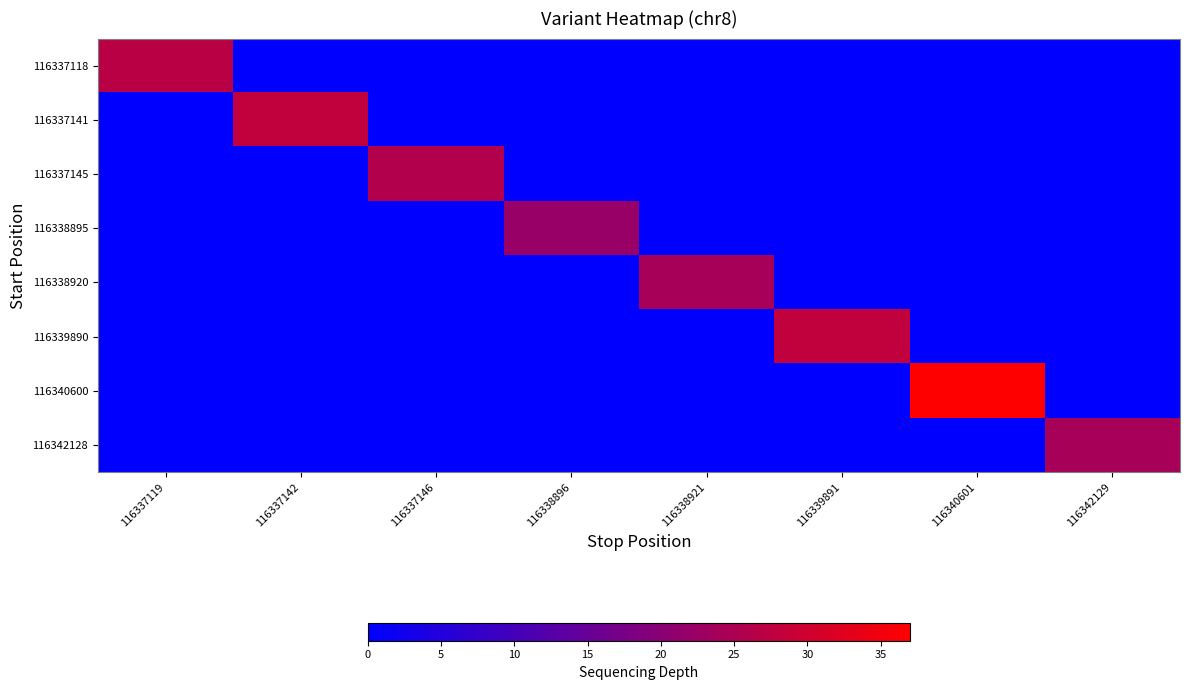

Which series changed the most between 116337146 and 116340601?

116340600